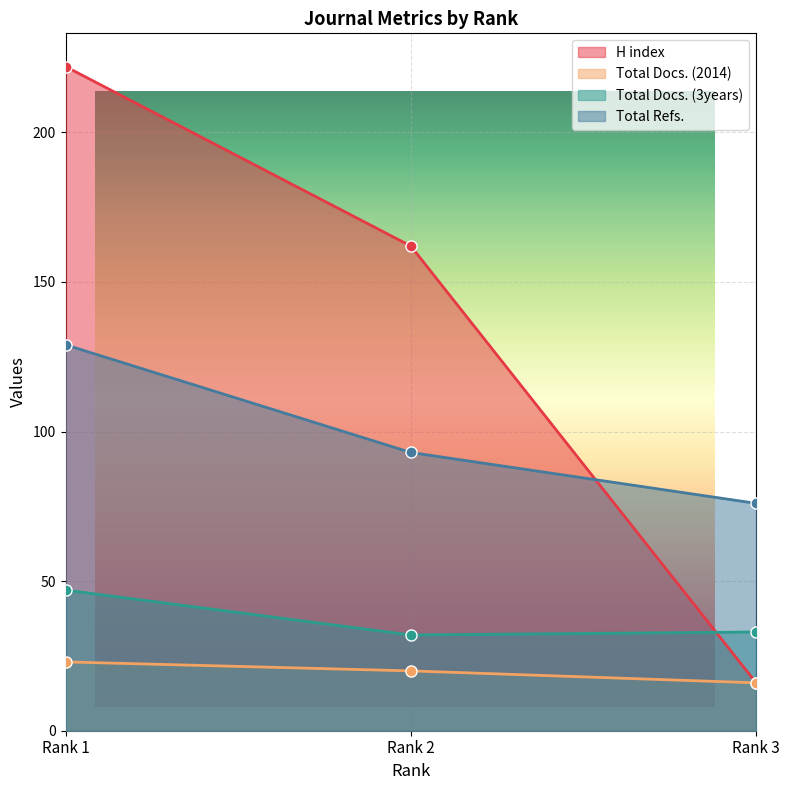

How many categories are shown in the chart?

3